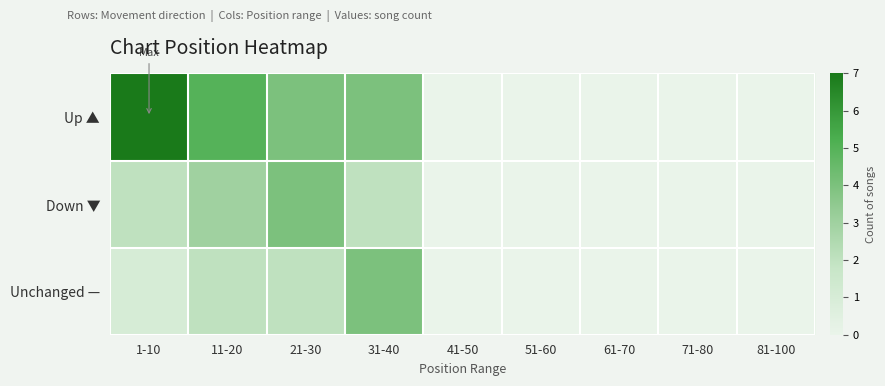

Between 1-10 and 41-50, which series saw the biggest shift?

Up ▲